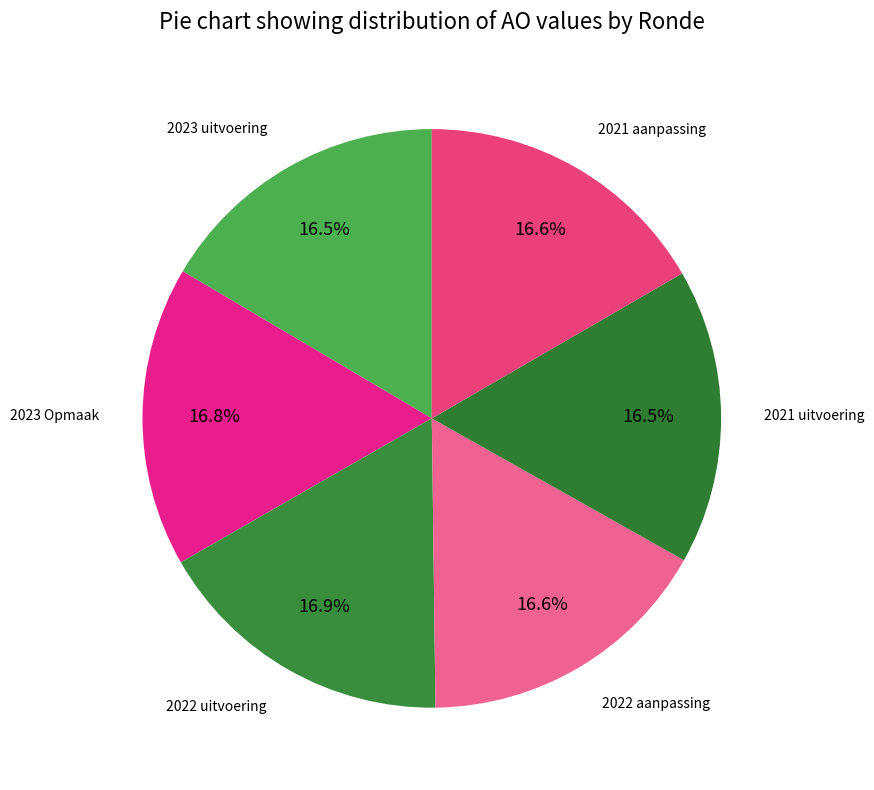

Combined, what portion of the pie is 2023 uitvoering and 2021 uitvoering?

33.0%